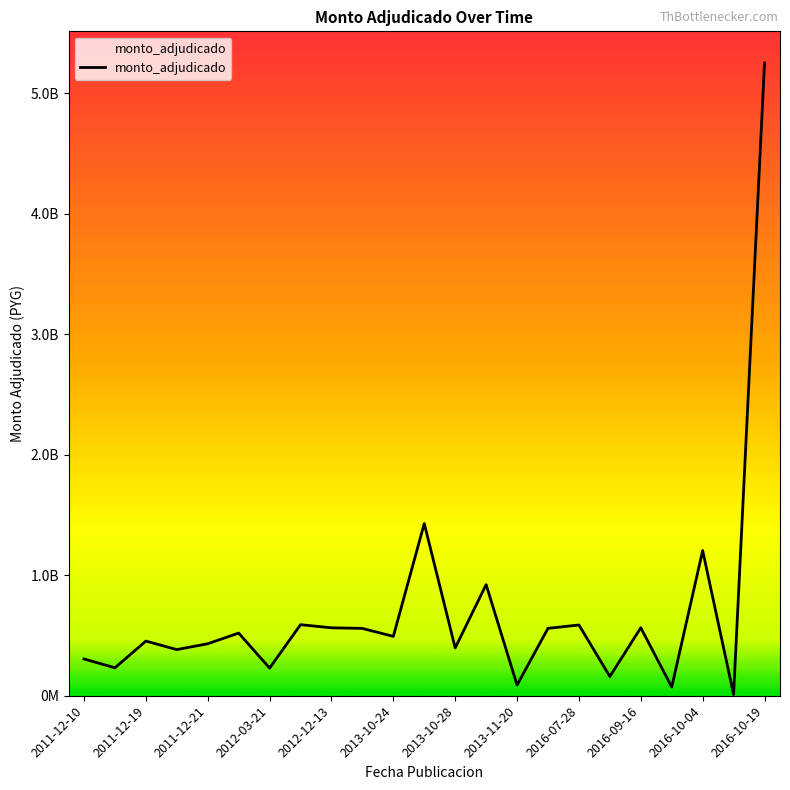

What is the sum of all values?

16006631749